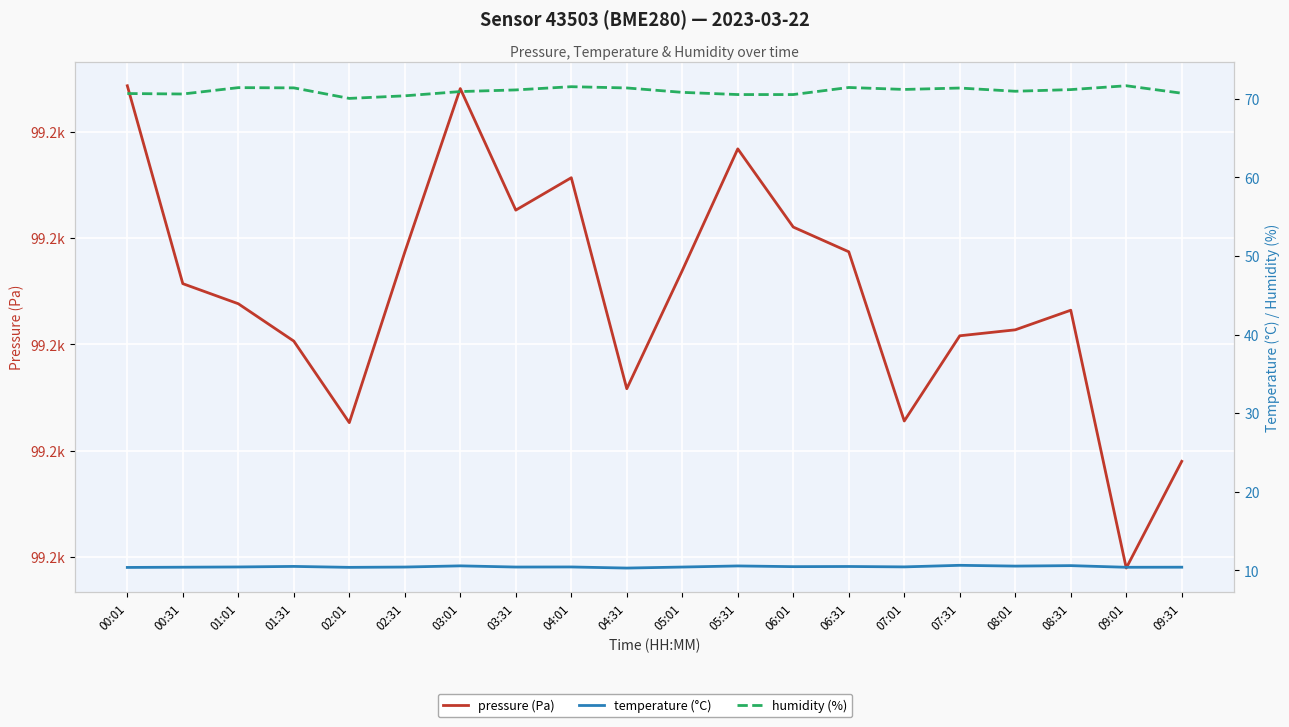

What is the greatest value displayed?

99248.7